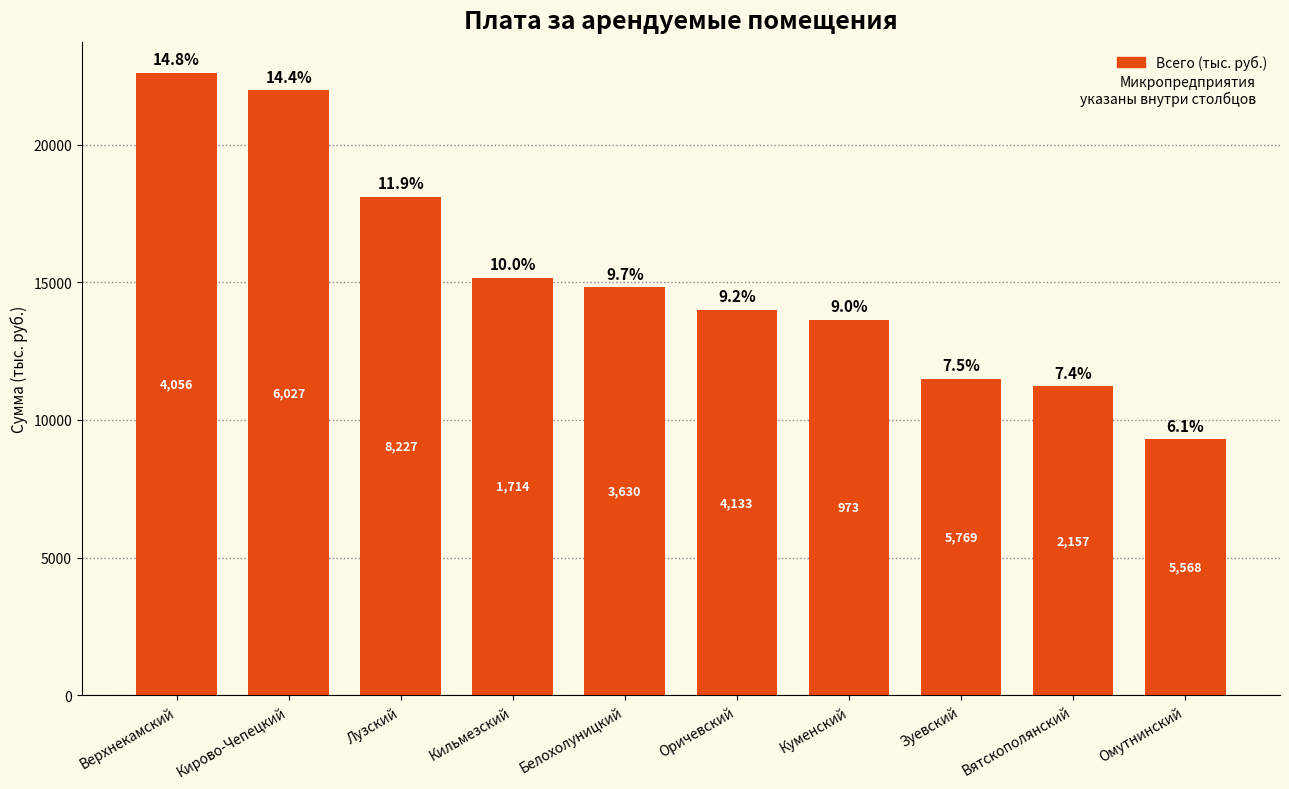

What is the sum of the values at Кильмезский and Кирово-Чепецкий?

37166.7